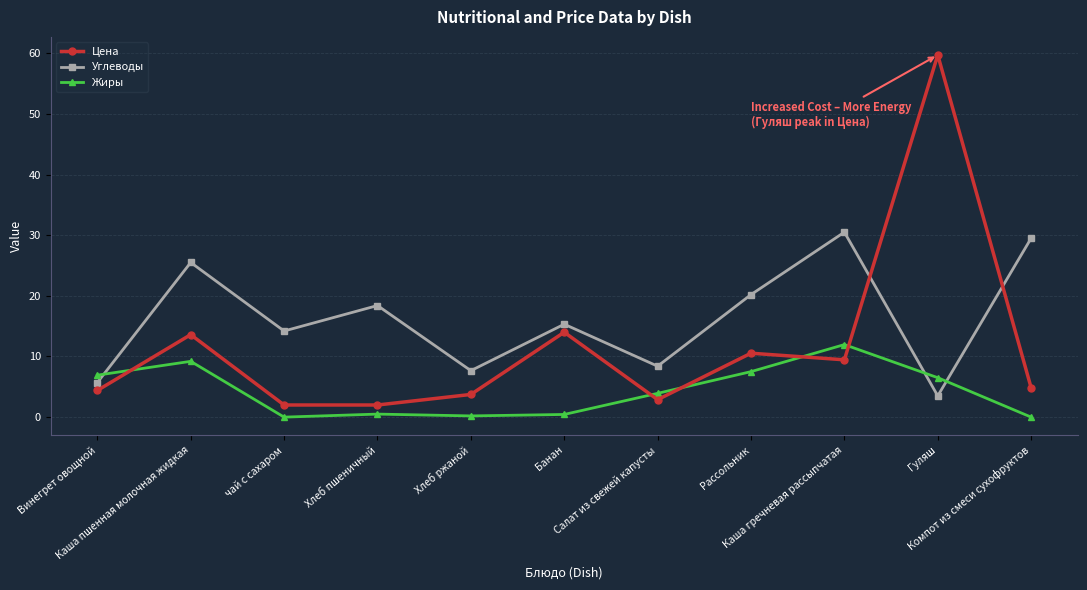

What is the highest value of the Цена series?

59.7